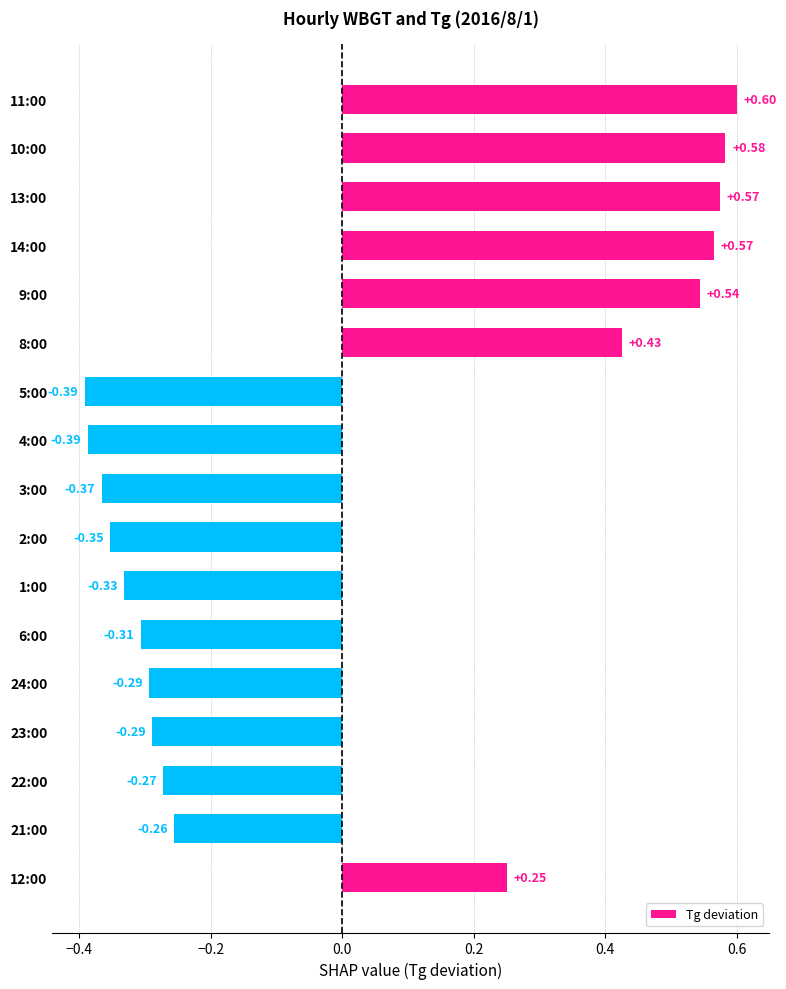

Between 6:00 and 1:00, which is larger?

6:00